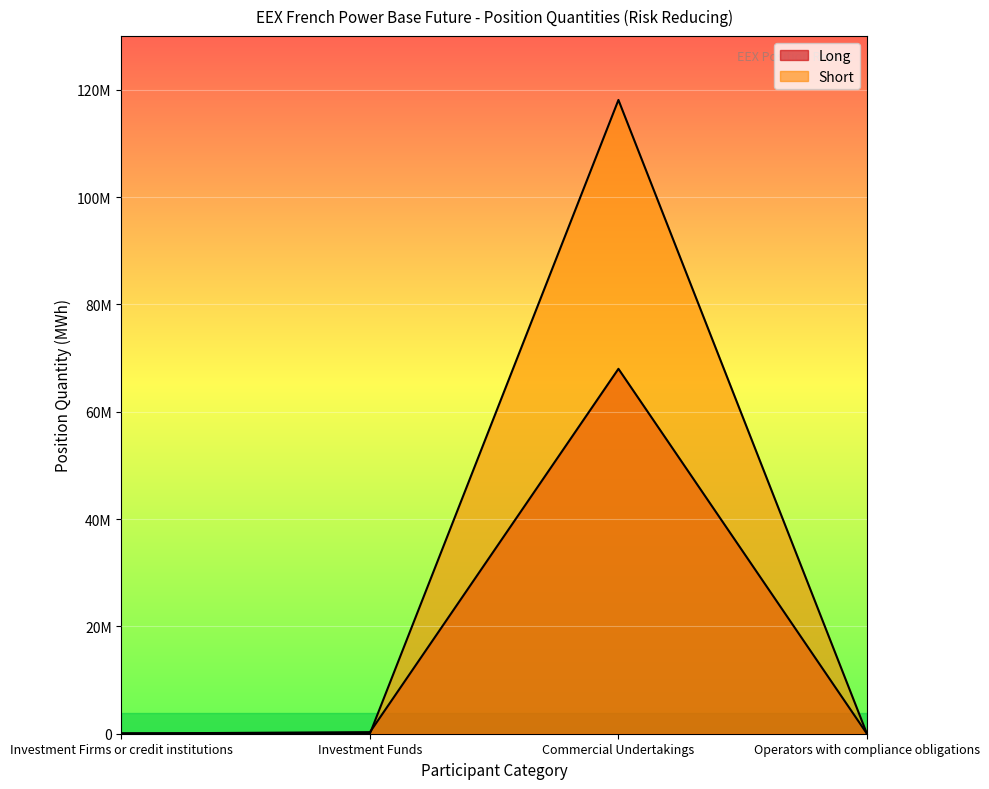

True or false: Long and Short intersect in this chart.

True